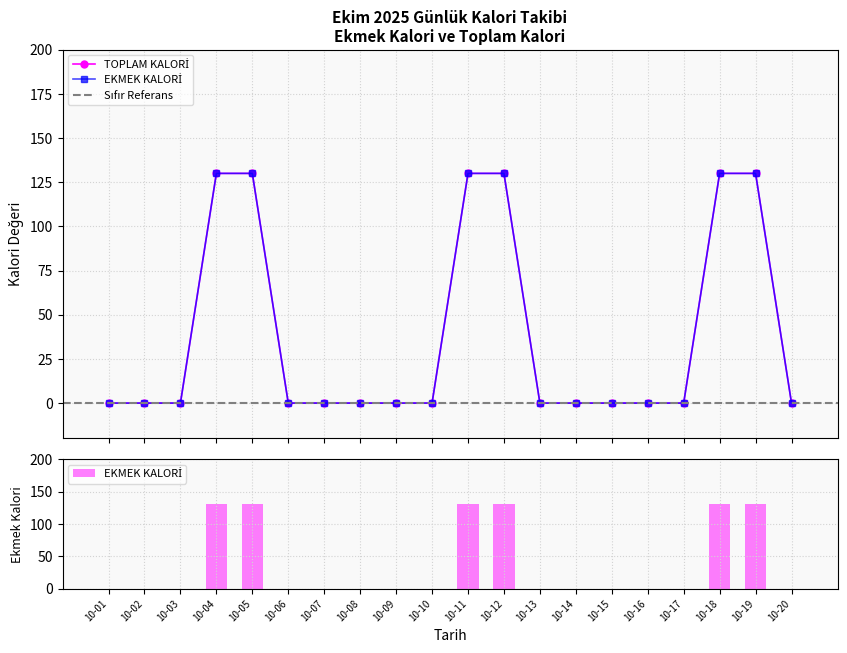

How many positive values does the TOPLAM KALORİ series have?

6